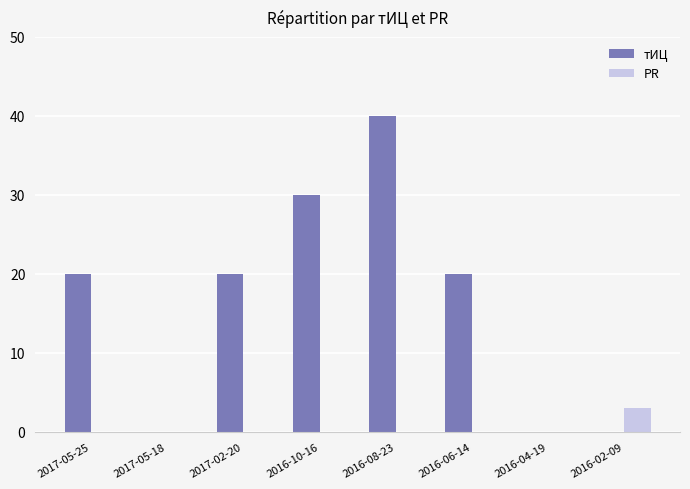

Is it true that тИЦ equals 20 at 2017-05-25?

True